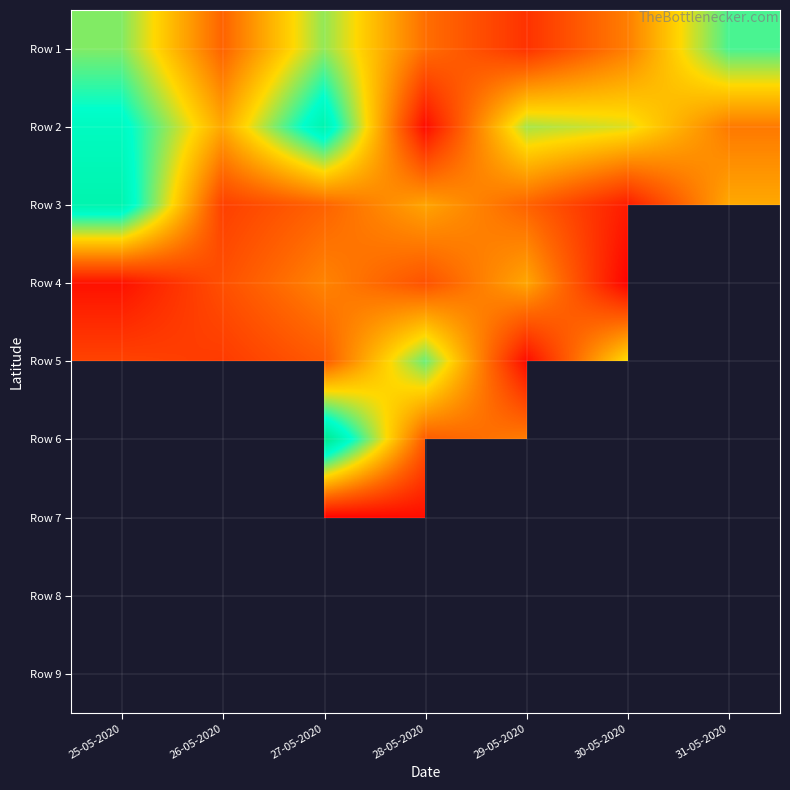

Which series has the largest total across all categories?

Row 2